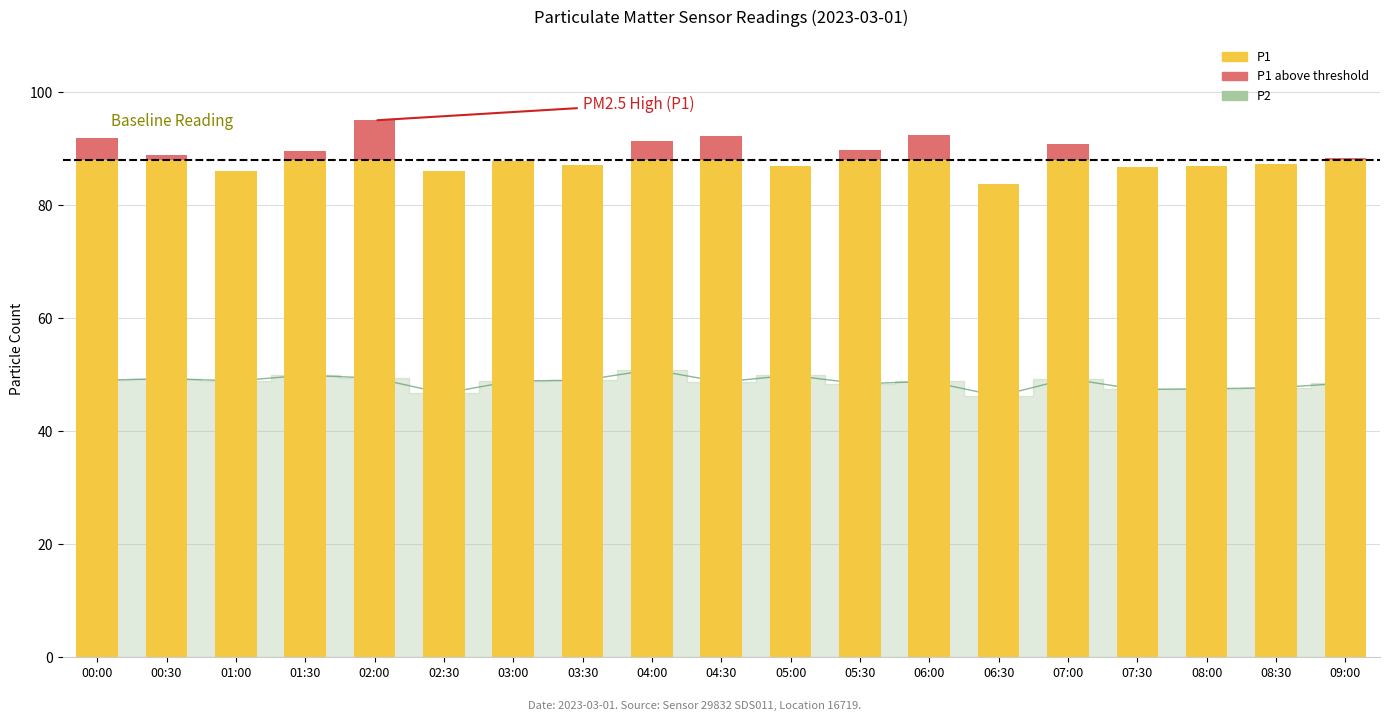

Reading left to right, list all the values displayed in this chart.

P2 line: 49.0	49.3	48.9	49.9	49.4	46.7	48.9	49.0	50.9	48.7	49.9	48.4	48.8	46.2	49.3	47.4	47.5	47.7	48.5
P1: 88.0	88.0	86.0	88.0	88.0	86.1	87.8	87.1	88.0	88.0	86.9	88.0	88.0	83.7	88.0	86.7	86.9	87.2	88.0
P1 (above threshold): 3.9	0.9	0.0	1.5	7.0	0.0	0.0	0.0	3.4	4.3	0.0	1.7	4.4	0.0	2.9	0.0	0.0	0.0	0.4